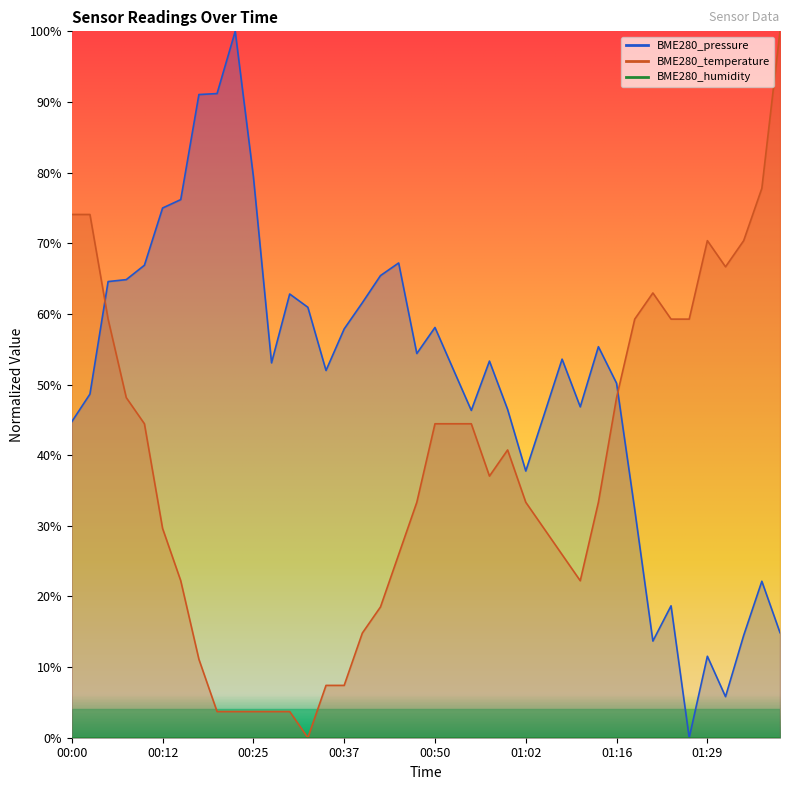

Between 00:12 and 00:40, which is larger?

00:12